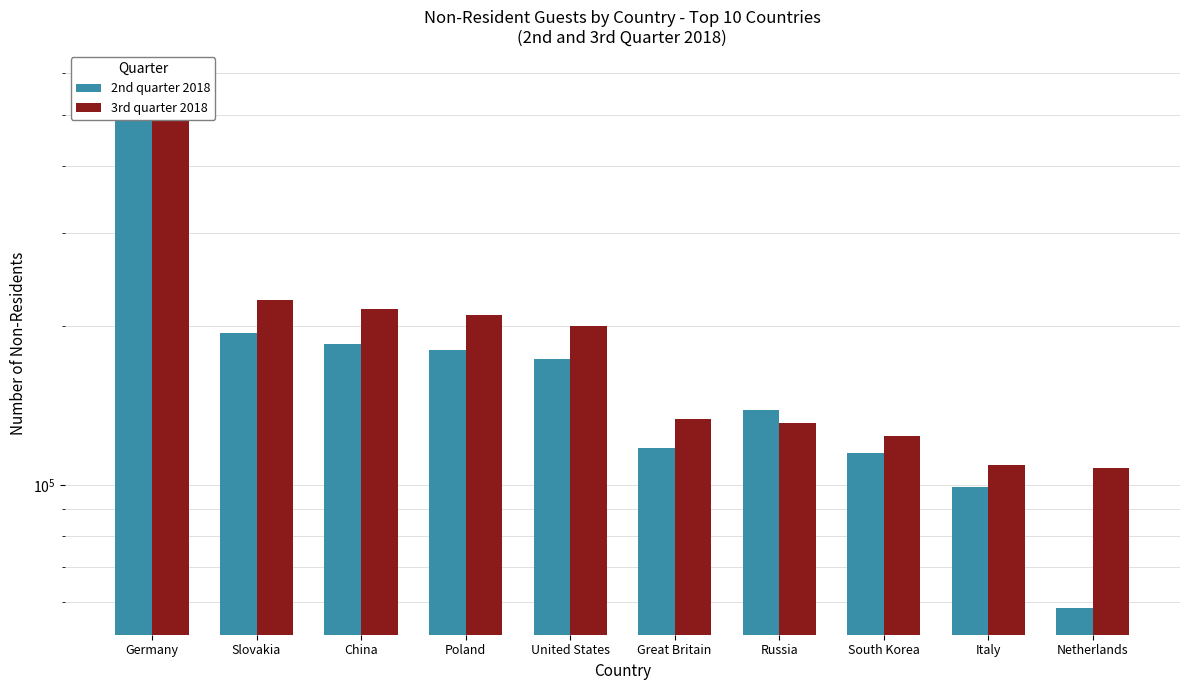

Where does the 3rd quarter 2018 series first go above 200093?

Germany